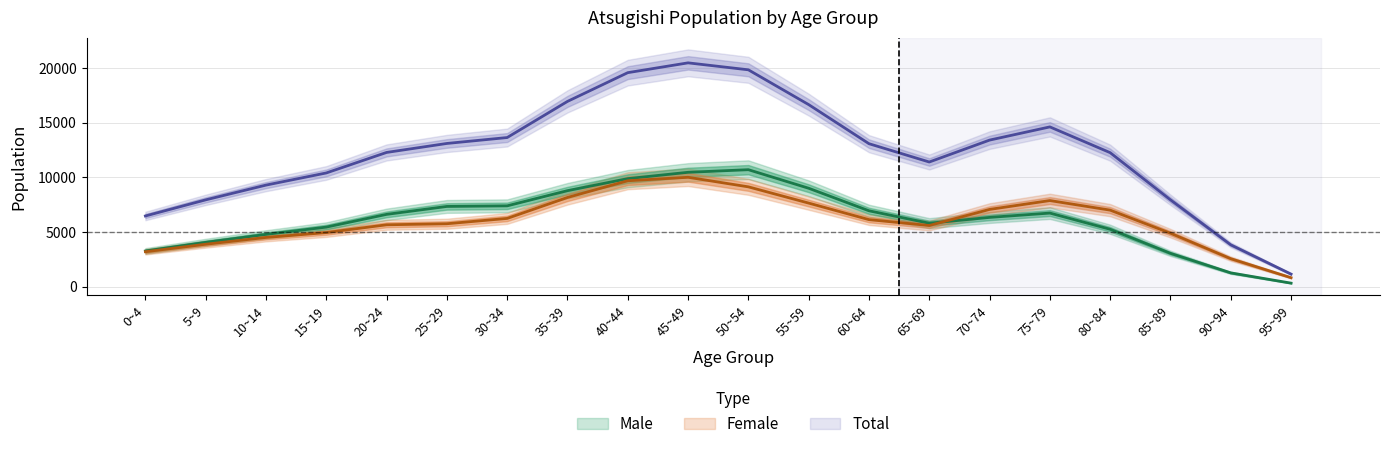

Where is the first local maximum for Male?

50~54